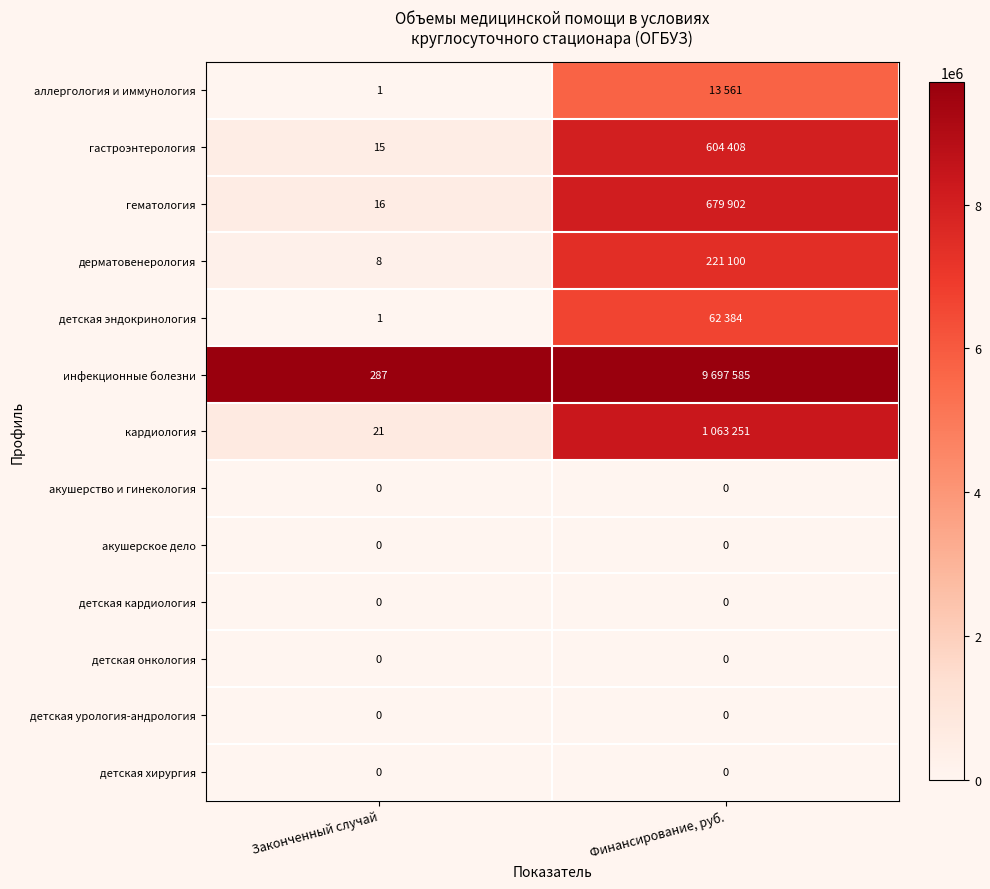

Is the value of инфекционные болезни at Законченный случай greater than the value of гематология at Законченный случай?

Yes